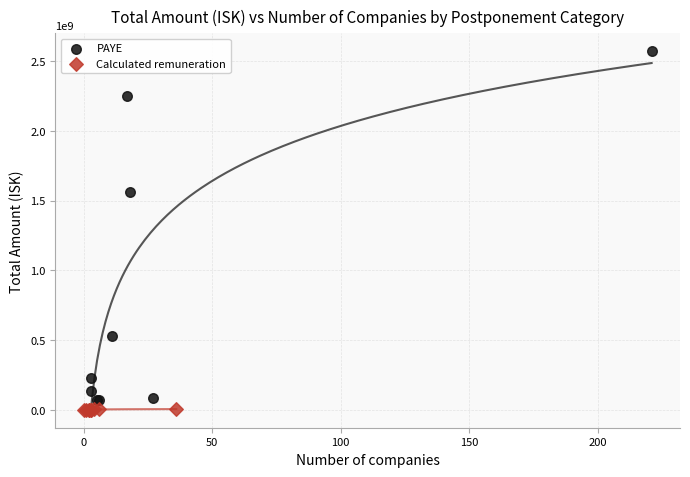

Which series reaches the minimum Y coordinate?

Calculated remuneration